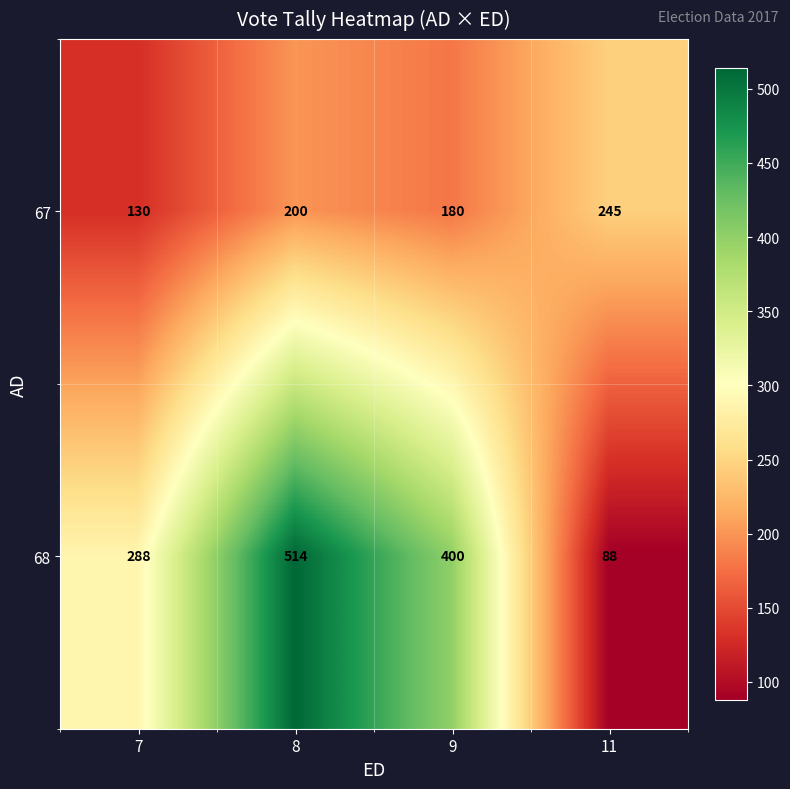

Is it true that 68 equals 400 at 9?

True